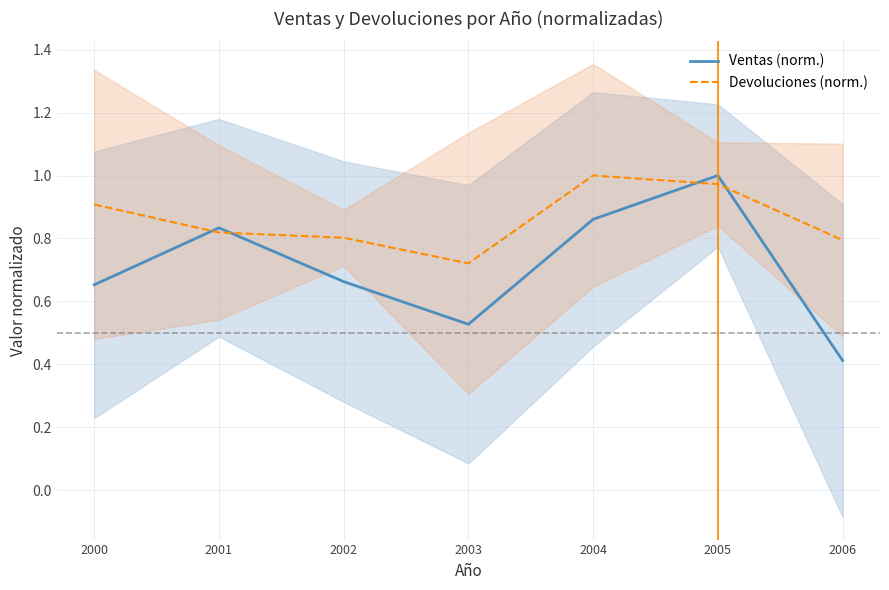

What is the value of the Ventas (norm.) point at the 4th from the left?

0.5